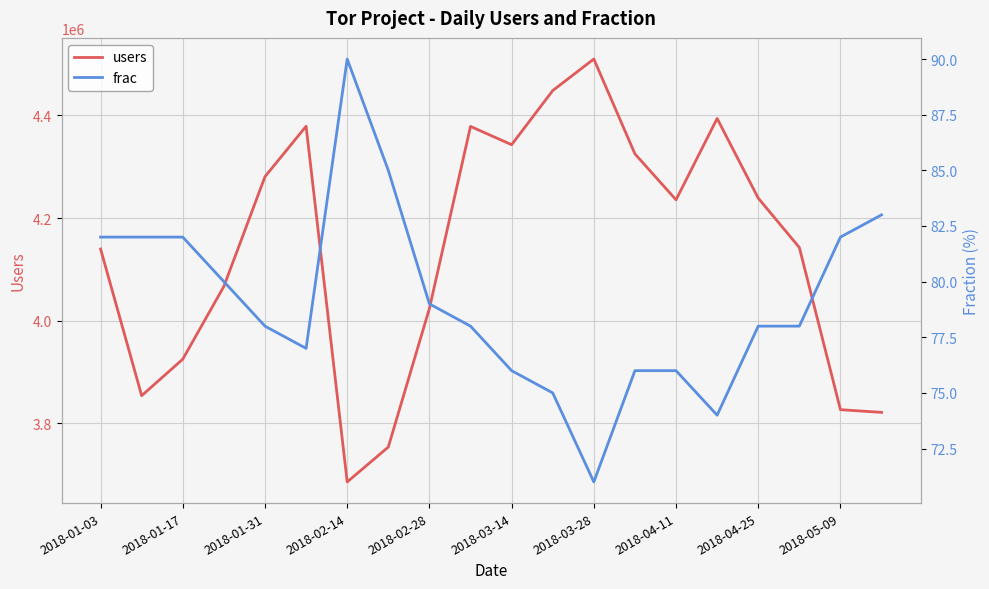

How many interior local peaks does the frac series have?

1